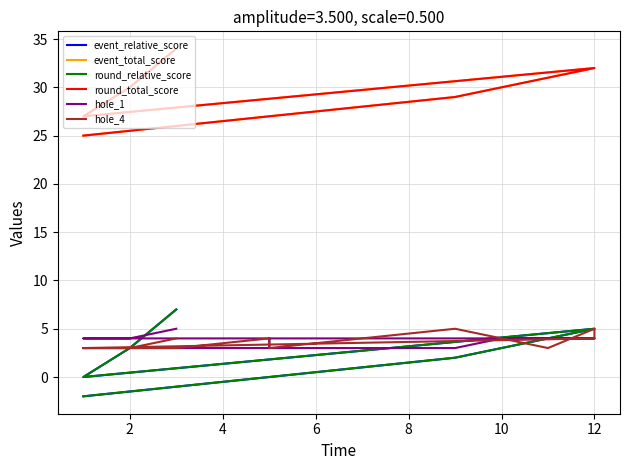

How many times do event_relative_score and hole_1 cross each other?

2